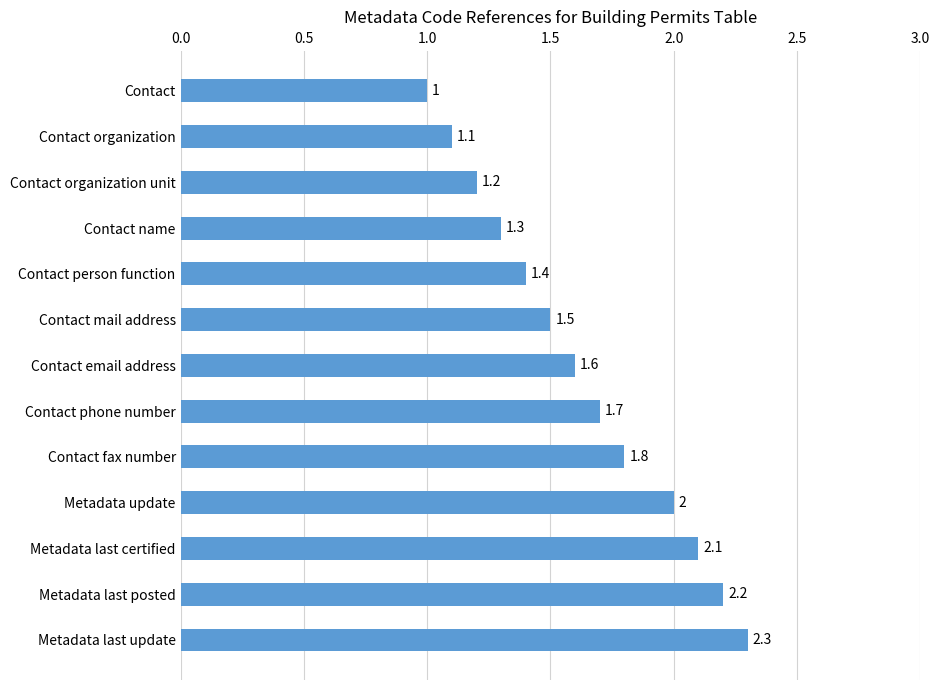

What is the label of the 8th bar from the top?

Contact phone number